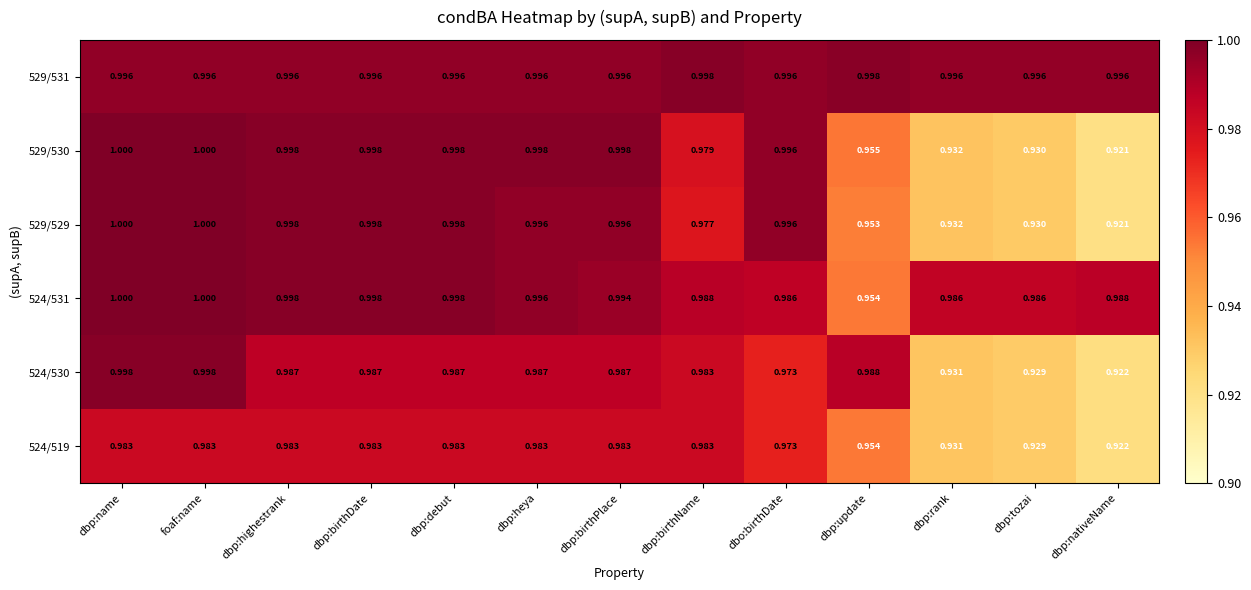

At how many categories does at least one series exceed 0?

13